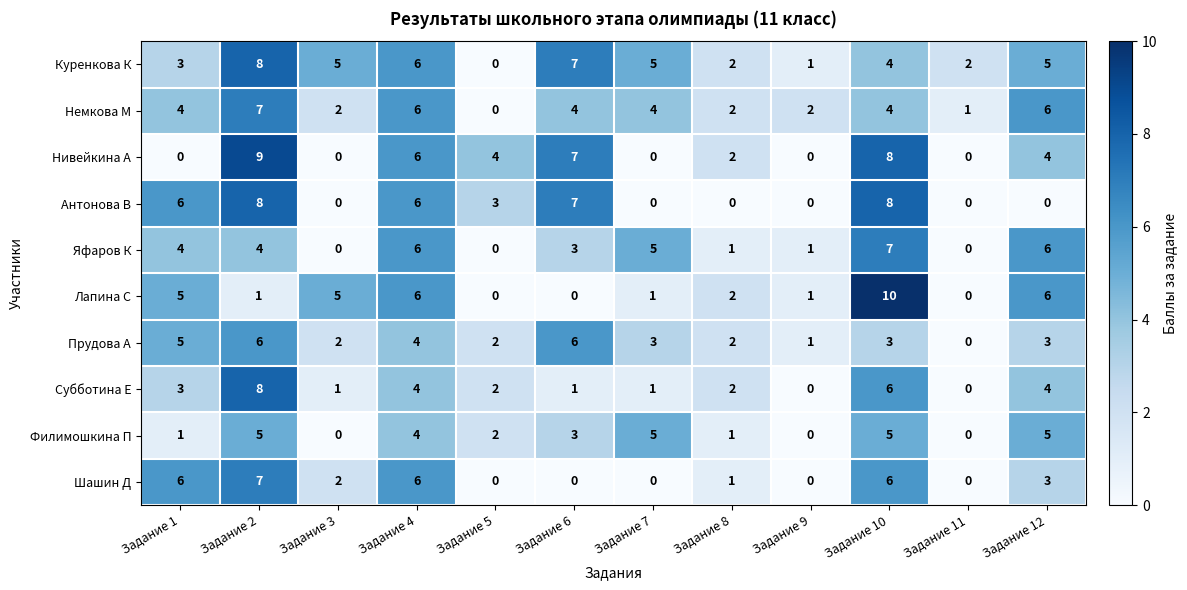

Which series has the largest total across all categories?

Куренкова К